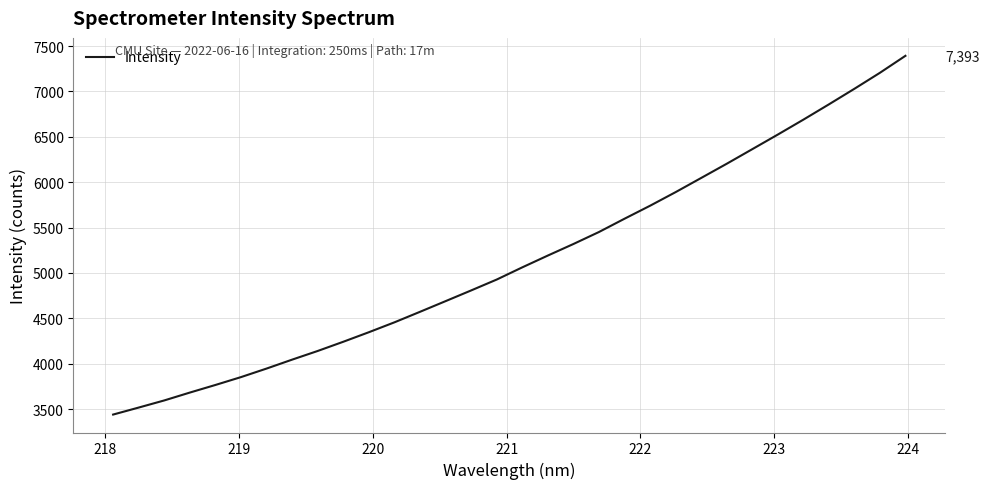

What is the average value?

5143.6